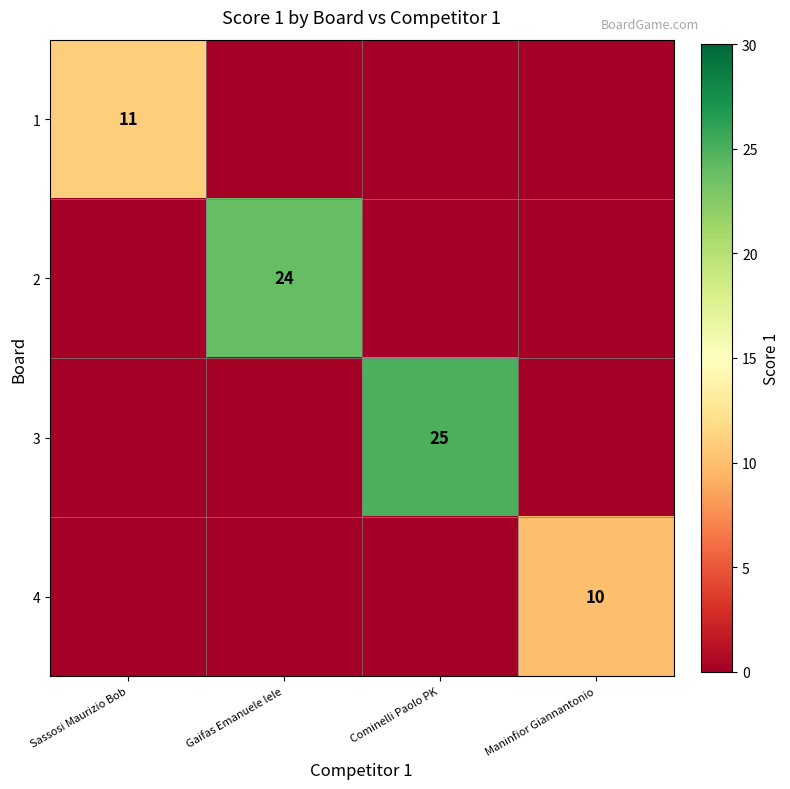

At how many categories does at least one series exceed 1?

4